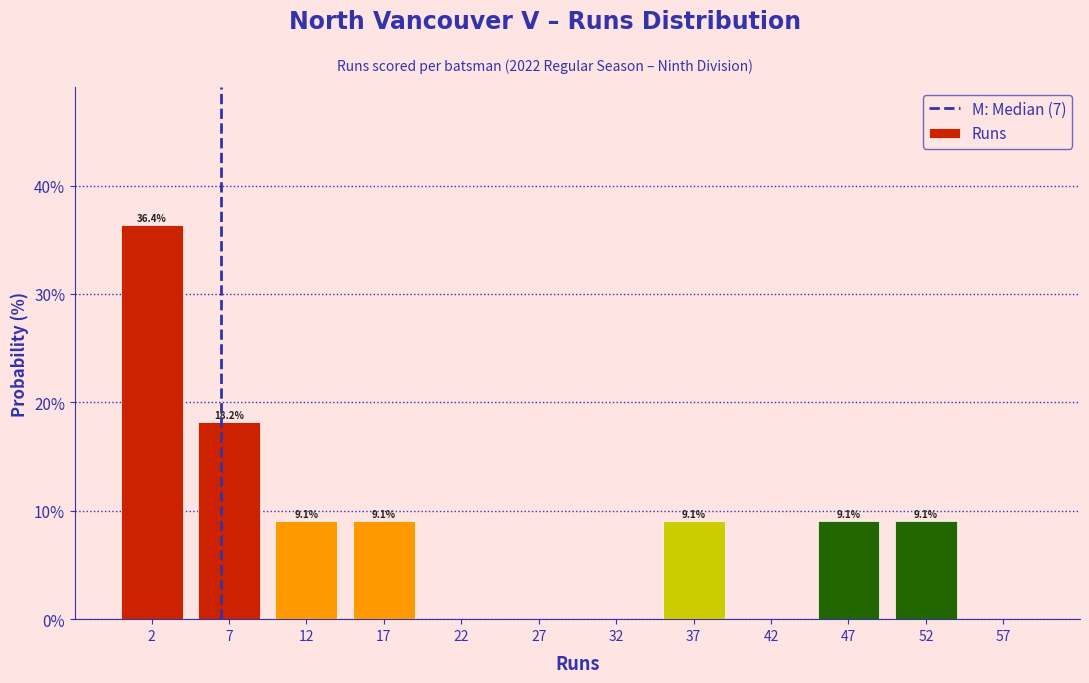

Over which range of the x-axis is the bar tallest?

0 to 5